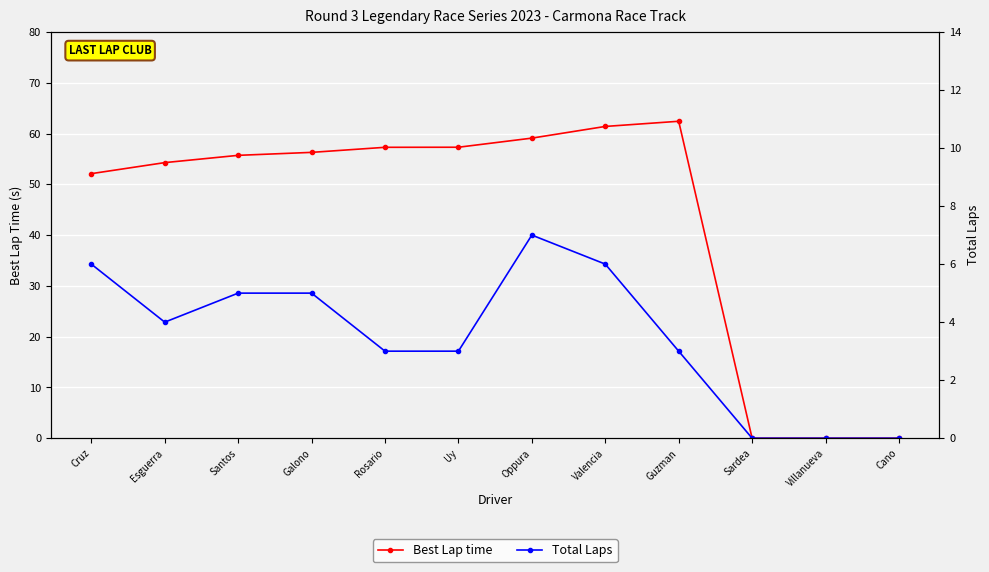

At Santos, list the series in order from smallest to largest.

Total Laps, Best Lap time